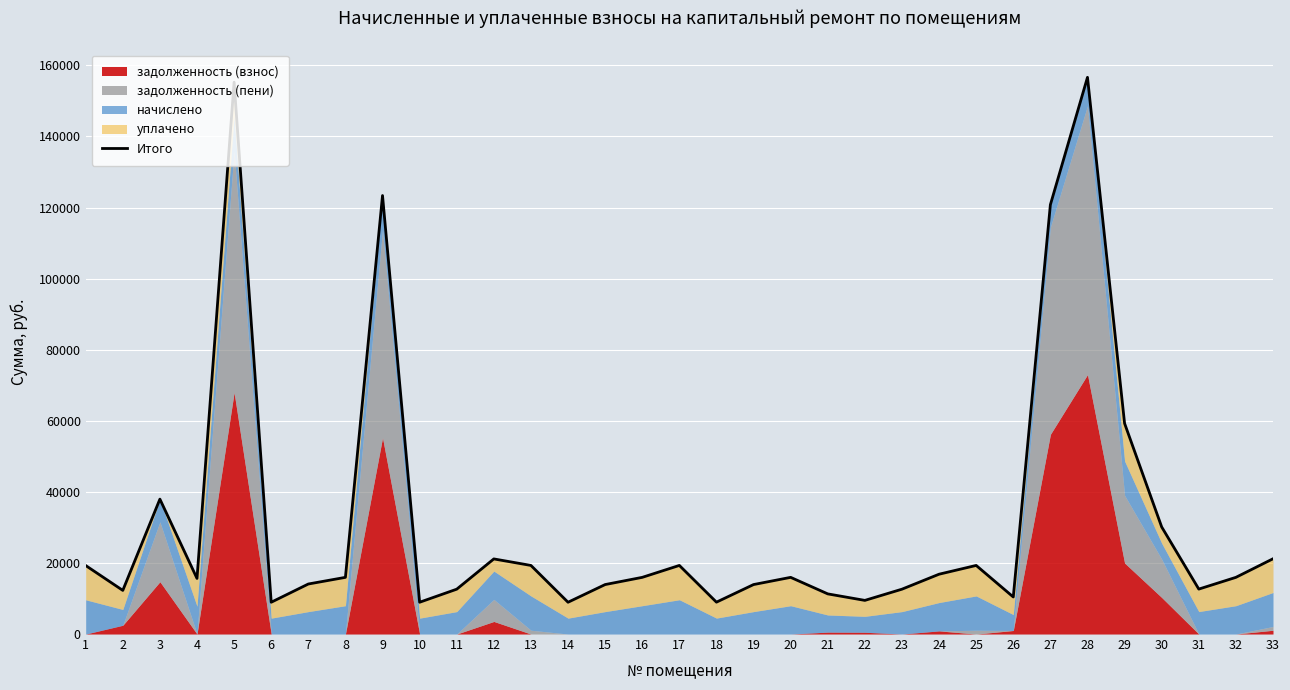

How many data points are less than 15947?

15